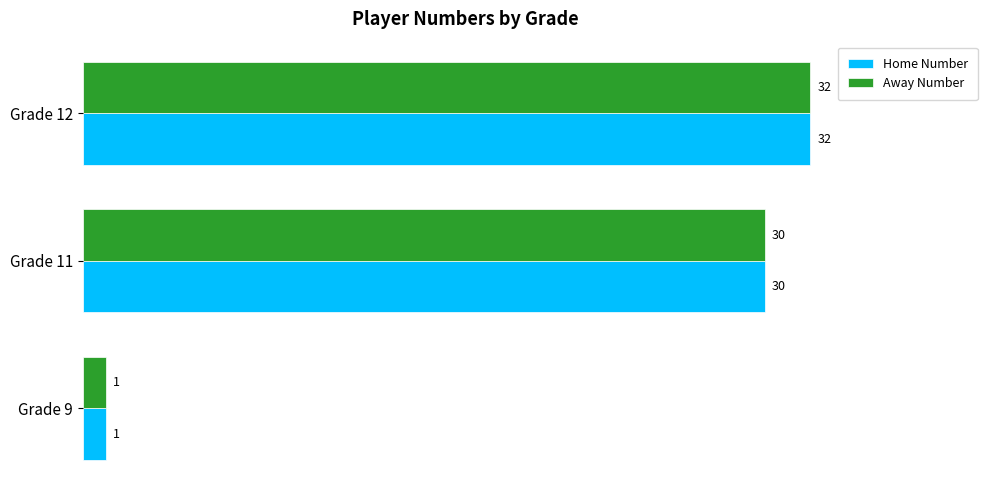

At which category is the sum across all series the highest?

Grade 12